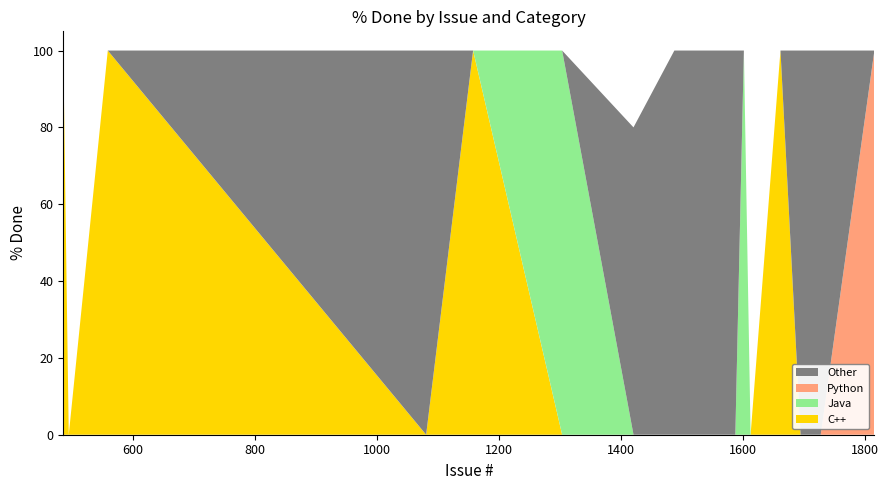

What is the highest value of the C++ series?

100